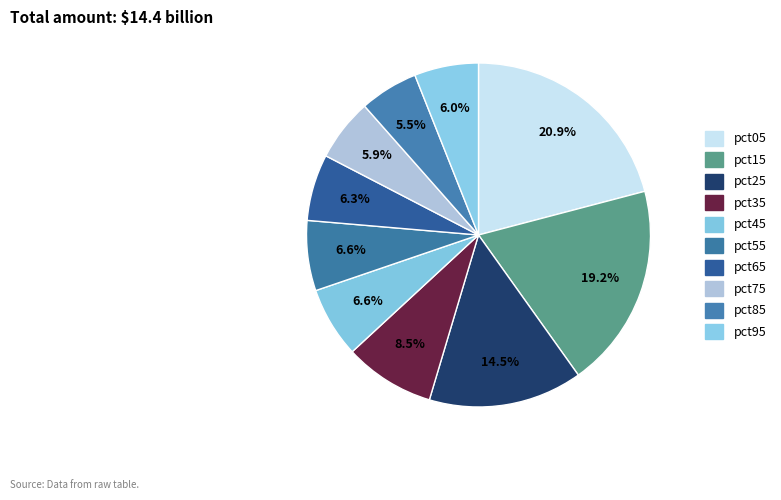

True or false: pct35 accounts for 19% of the total.

False